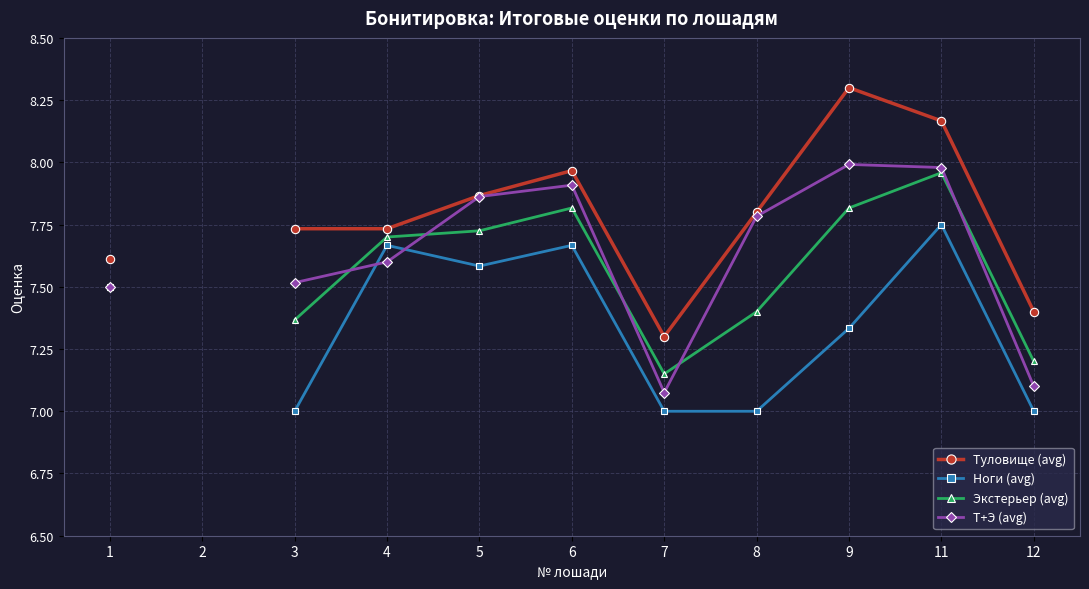

Where is Ноги (avg) nearest to the value 7?

3